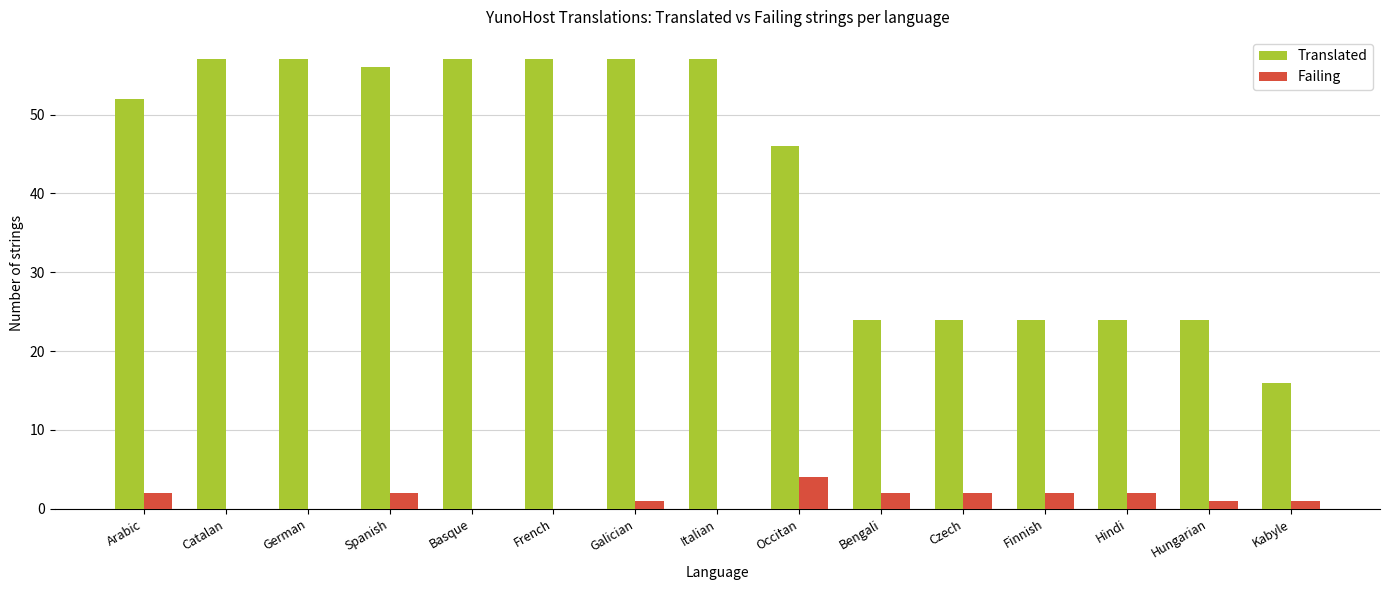

Which series has the largest total across all categories?

Translated